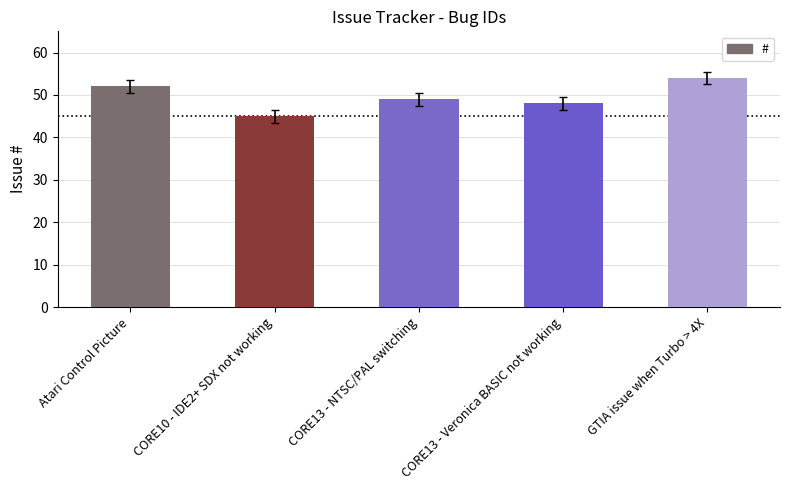

Rank the categories by value from lowest to highest.

CORE10 - IDE2+ SDX not working, CORE13 - Veronica BASIC not working, CORE13 - NTSC/PAL switching, Atari Control Picture, GTIA issue when Turbo > 4X